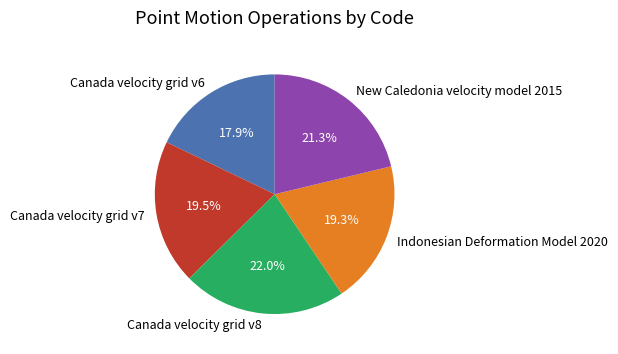

To the nearest percent, what is the combined percentage of Canada velocity grid v7 and Canada velocity grid v6?

37%